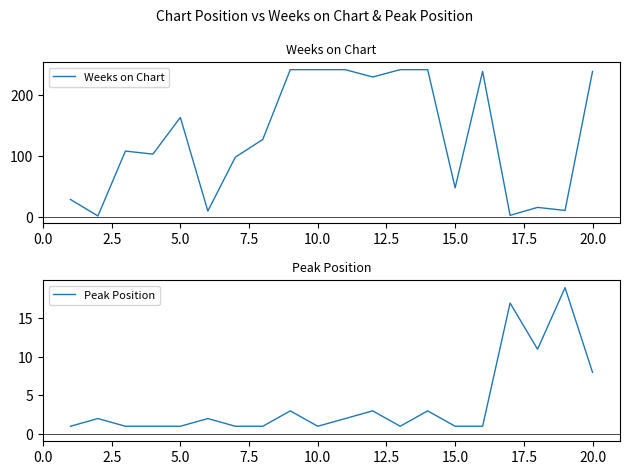

Which series has the widest spread of values?

Weeks on Chart